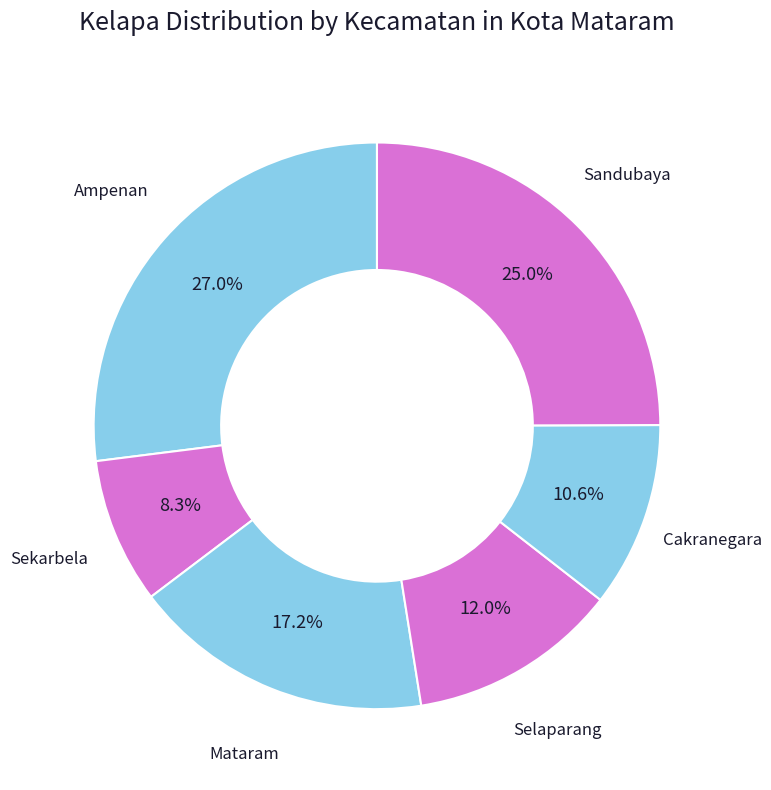

To the nearest percent, what is the difference between the largest and smallest slice percentages?

19%